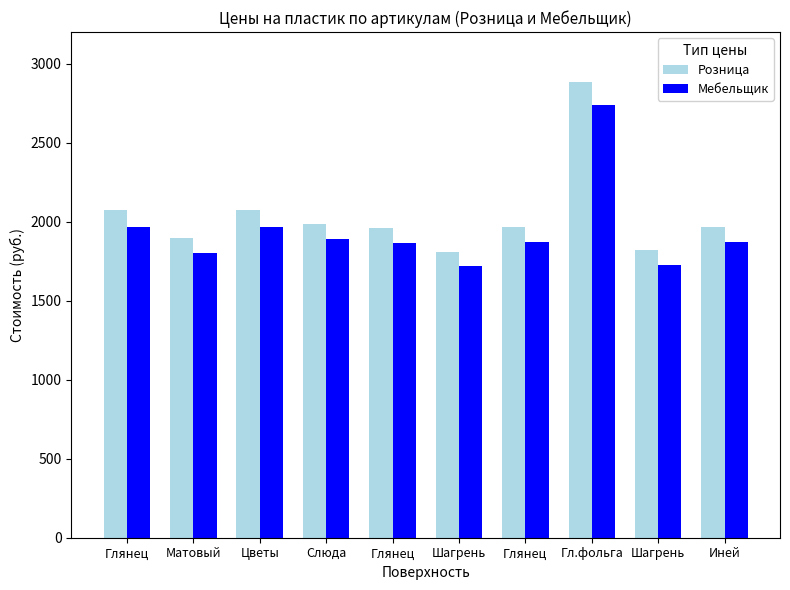

How many distinct data groups are displayed?

2